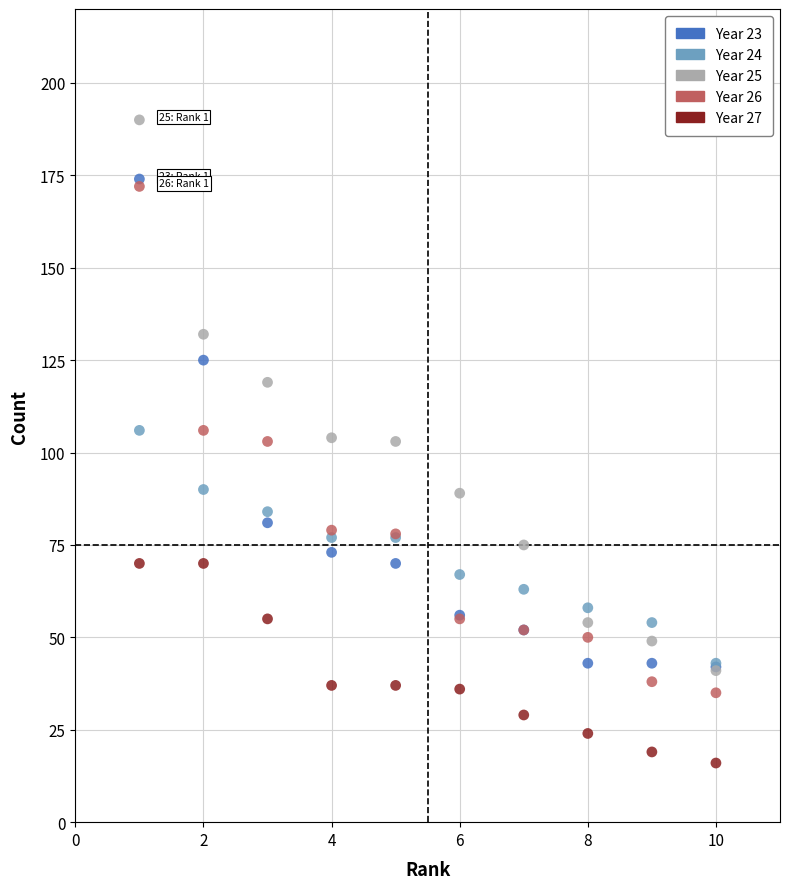

What are all the series names shown in the legend?

Year 23, Year 24, Year 25, Year 26, Year 27